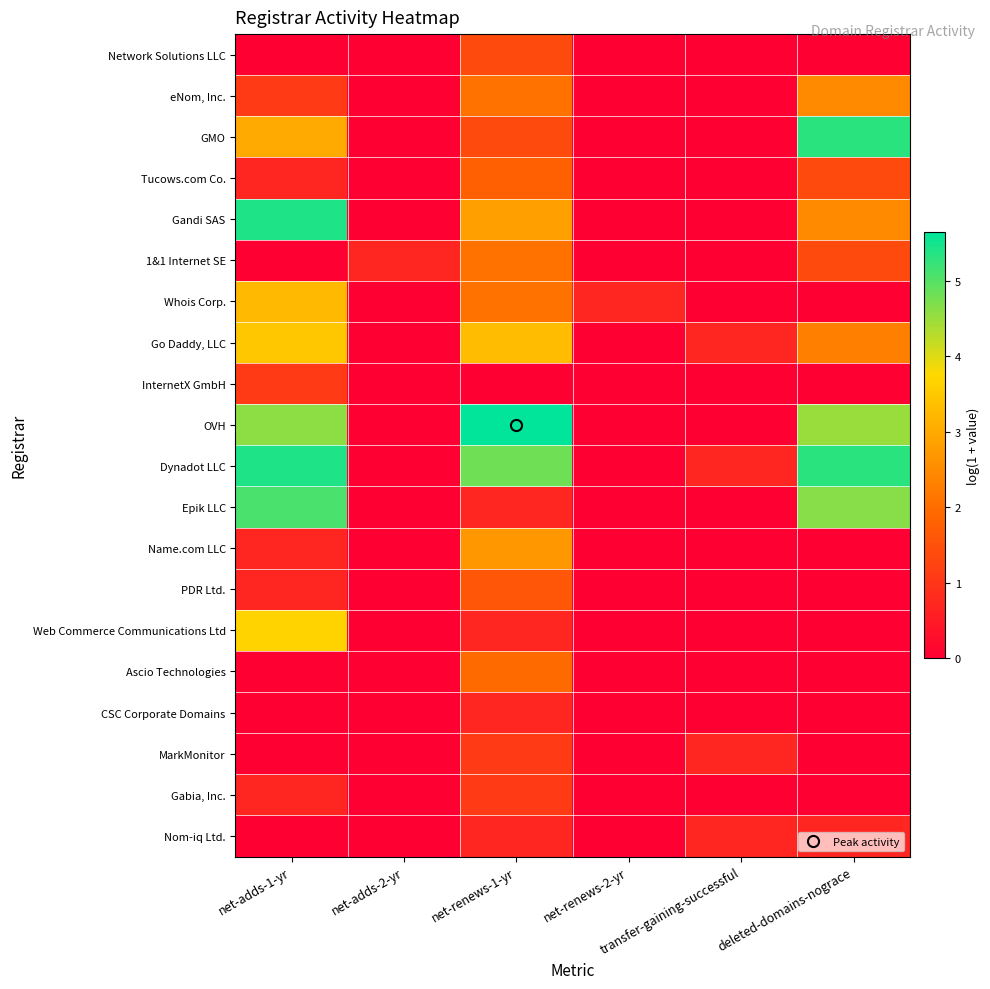

Which series has the largest total across all categories?

Dynadot LLC